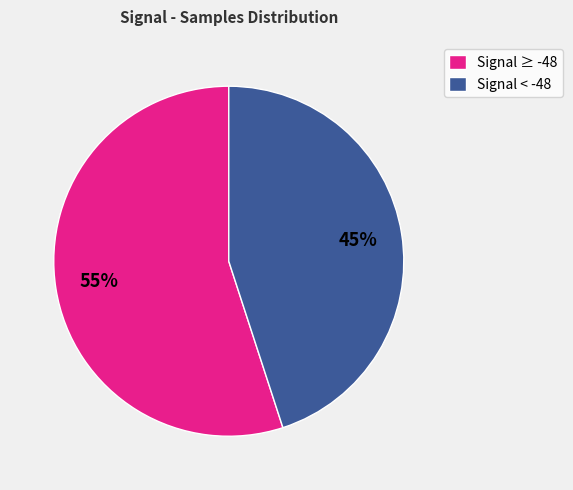

To the nearest percent, what is the combined percentage of Signal < -48 and Signal ≥ -48?

100%